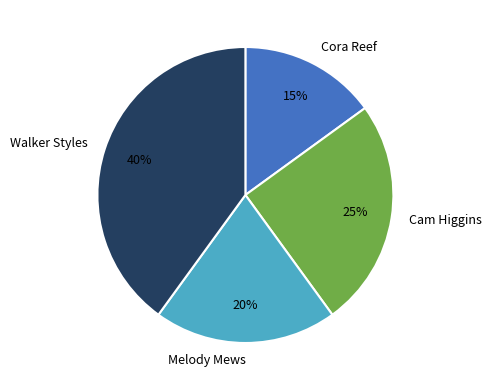

What percentage is the Walker Styles slice, to the nearest percent?

40%